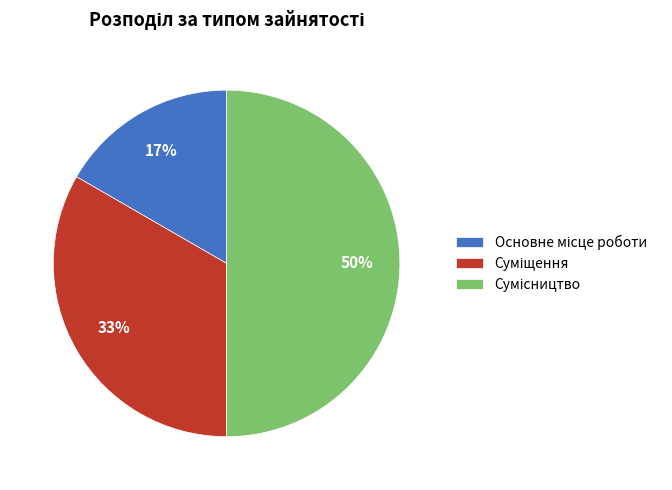

To the nearest percent, what is the difference between the largest and smallest slice percentages?

33%